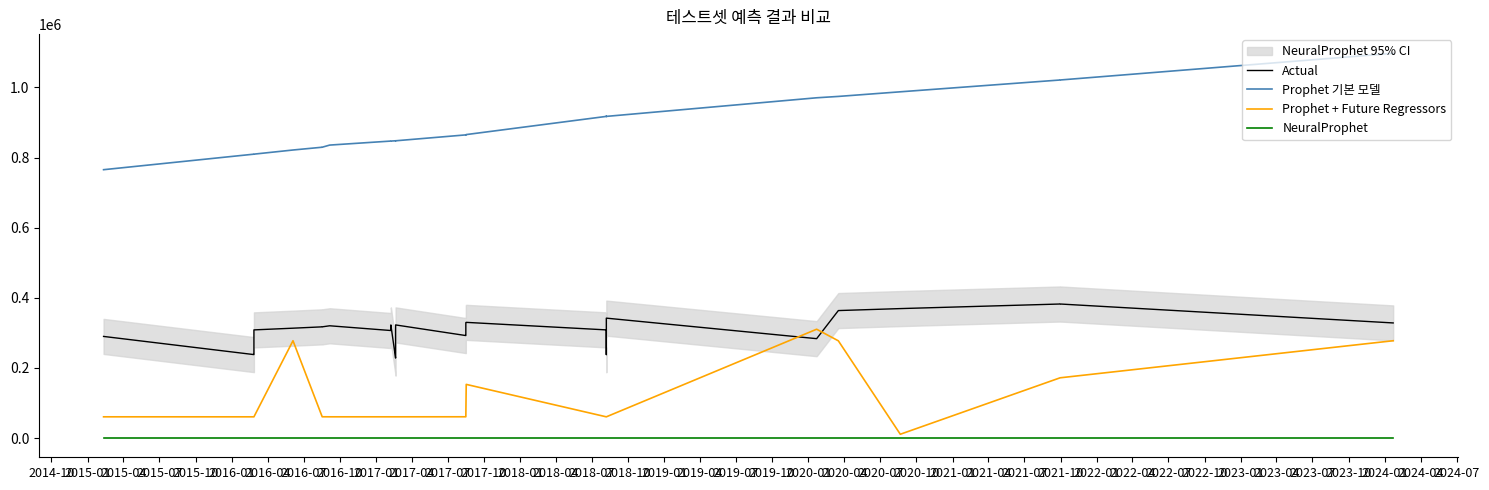

At 2015-04, list the series in order from smallest to largest.

NeuralProphet, Prophet + Future Regressors, Actual, Prophet 기본 모델